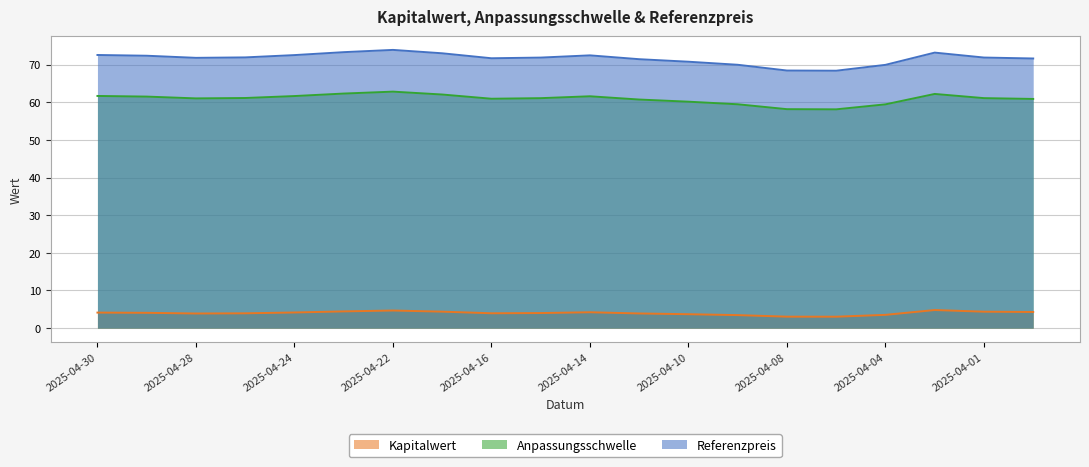

What is the difference between the highest and lowest values at 2025-04-03?

68.4